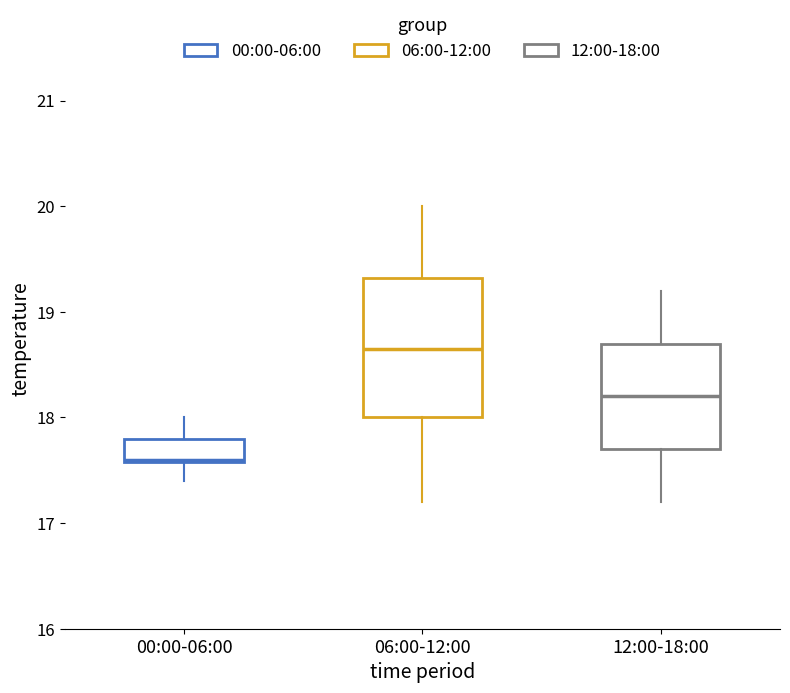

Reading left to right, read every box against the y-axis: the position of its median line, the range the box covers, and the ends of its whiskers. The values are not printed on the chart, so give them approximately, as read against the axis.

00:00-06:00: median 17.6, box 17.6 to 17.8, whiskers 17.4 to 18.0
06:00-12:00: median 18.7, box 18.0 to 19.3, whiskers 17.2 to 20.0
12:00-18:00: median 18.2, box 17.7 to 18.7, whiskers 17.2 to 19.2